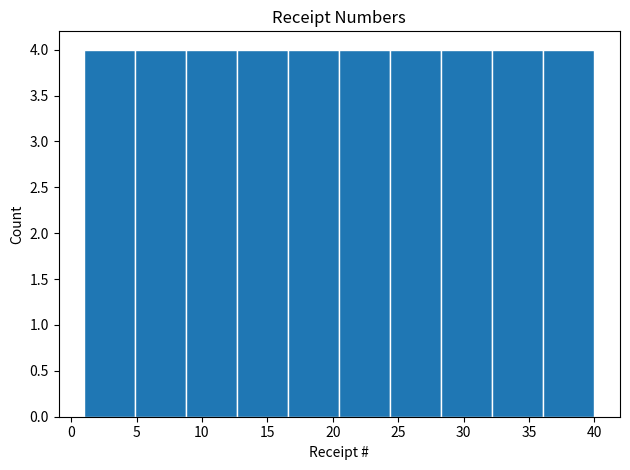

Reading left to right, transcribe this chart: for each bar, give the range it covers on the x-axis and its height. Neither the bar edges nor the heights are printed on the chart, so give them approximately, as read against the axes.

1.0 to 4.9: 4
4.9 to 8.8: 4
8.8 to 12.7: 4
12.7 to 16.6: 4
16.6 to 20.5: 4
20.5 to 24.4: 4
24.4 to 28.3: 4
28.3 to 32.2: 4
32.2 to 36.1: 4
36.1 to 40.0: 4